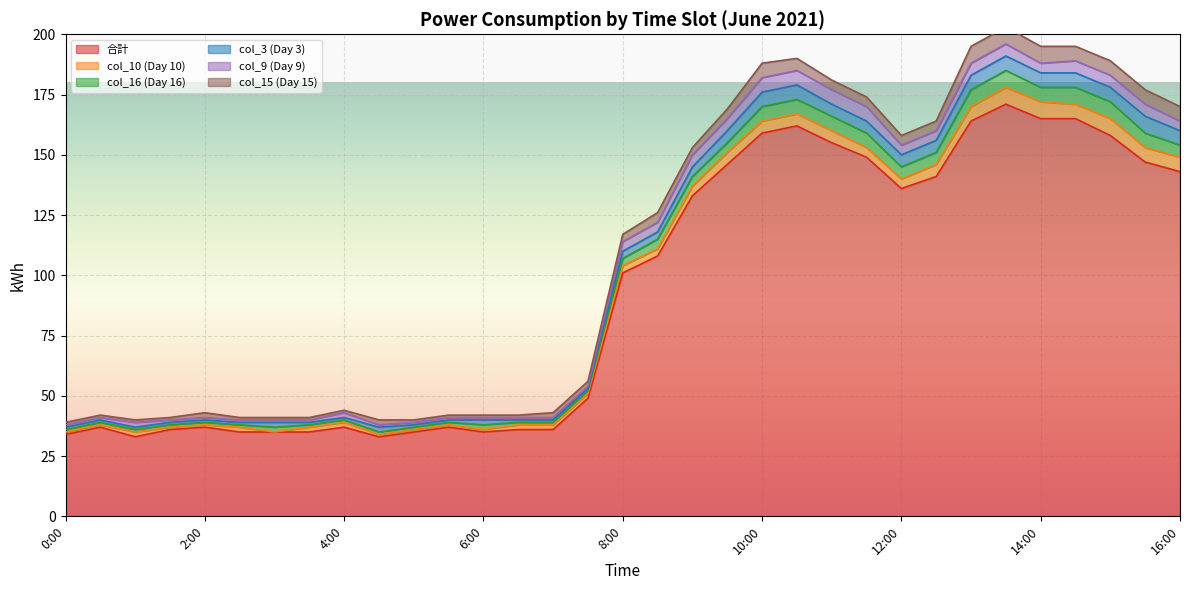

How many lines are shown in the chart?

6